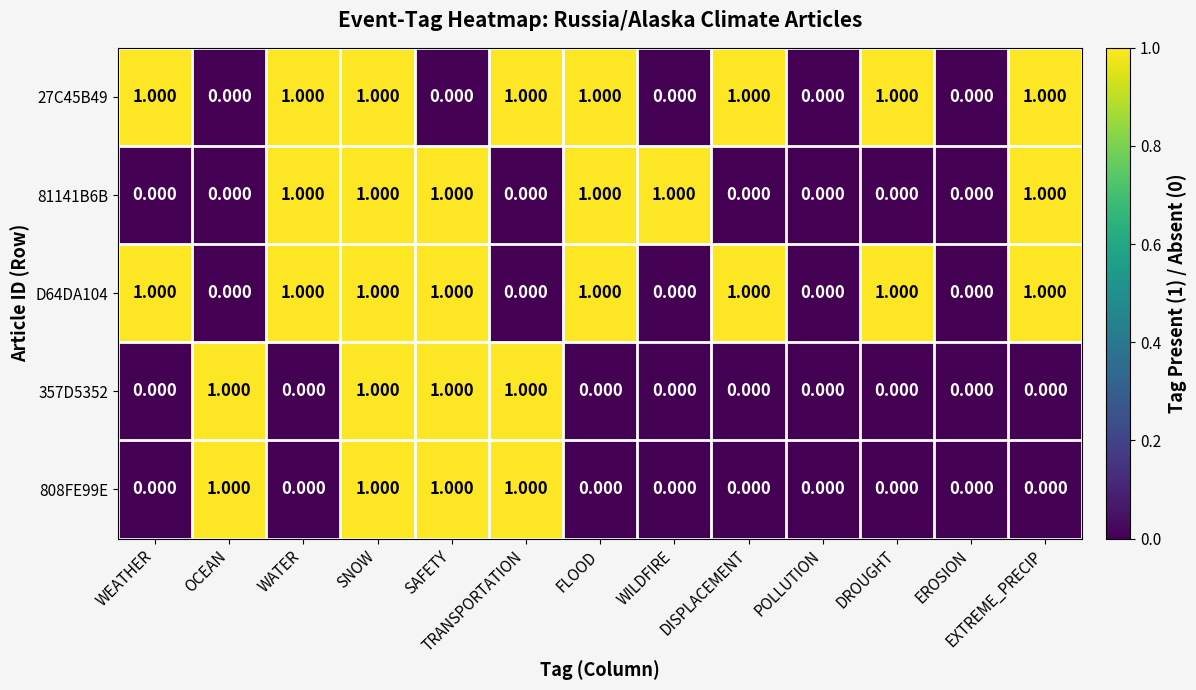

Count the number of categories in the chart.

13